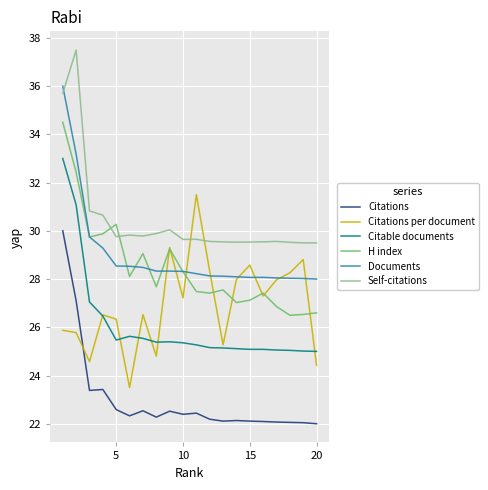

List the series in order of their peak value, lowest first.

Citations, Citations per document, Citable documents, H index, Documents, Self-citations